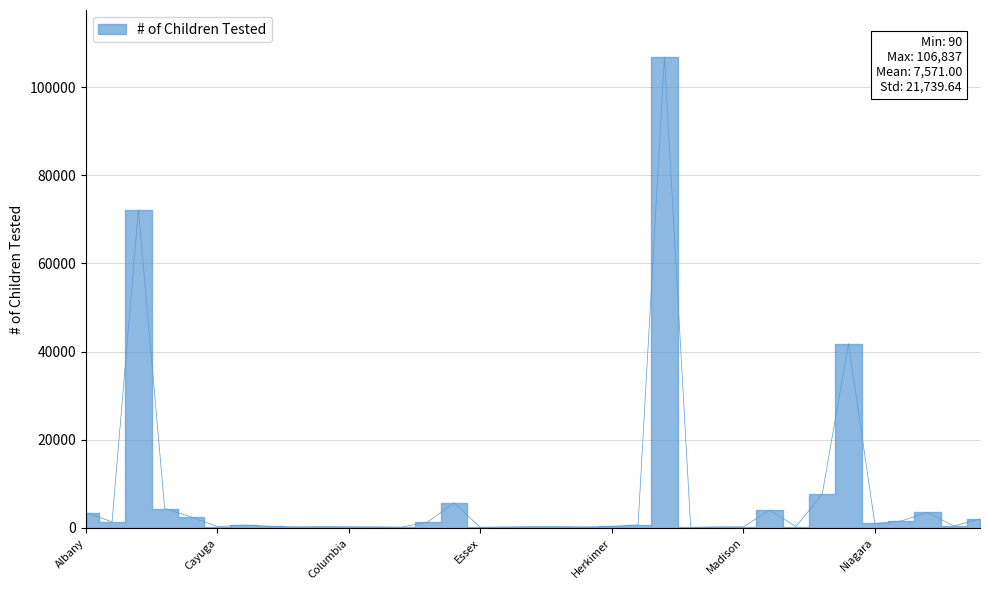

The value at Herkimer is 342. True or false?

True